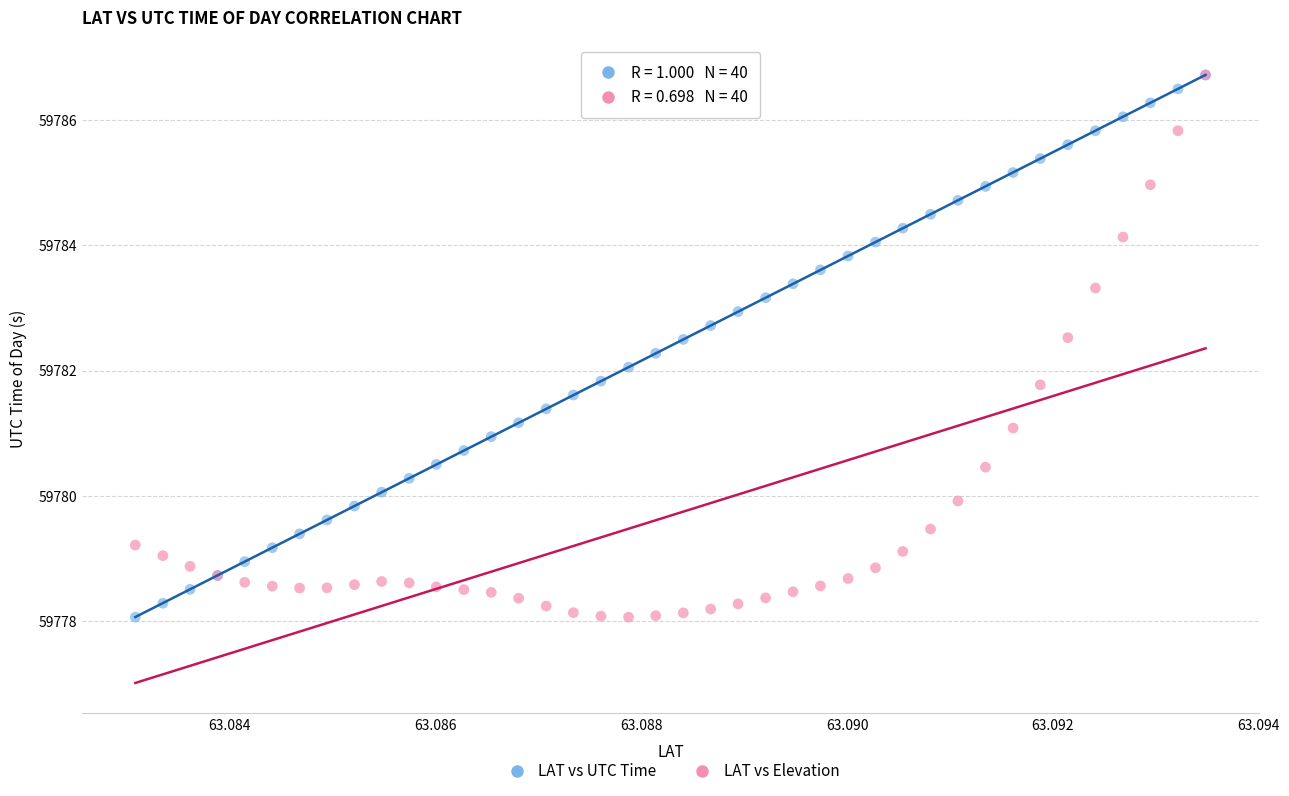

What are all the series names shown in the legend?

LAT vs UTC Time, LAT vs Elevation